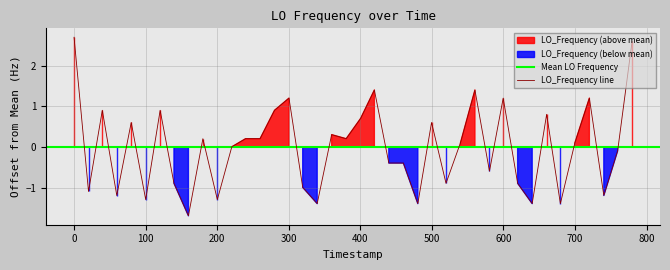

What is the lowest value of the LO_Frequency line series?

-1.7